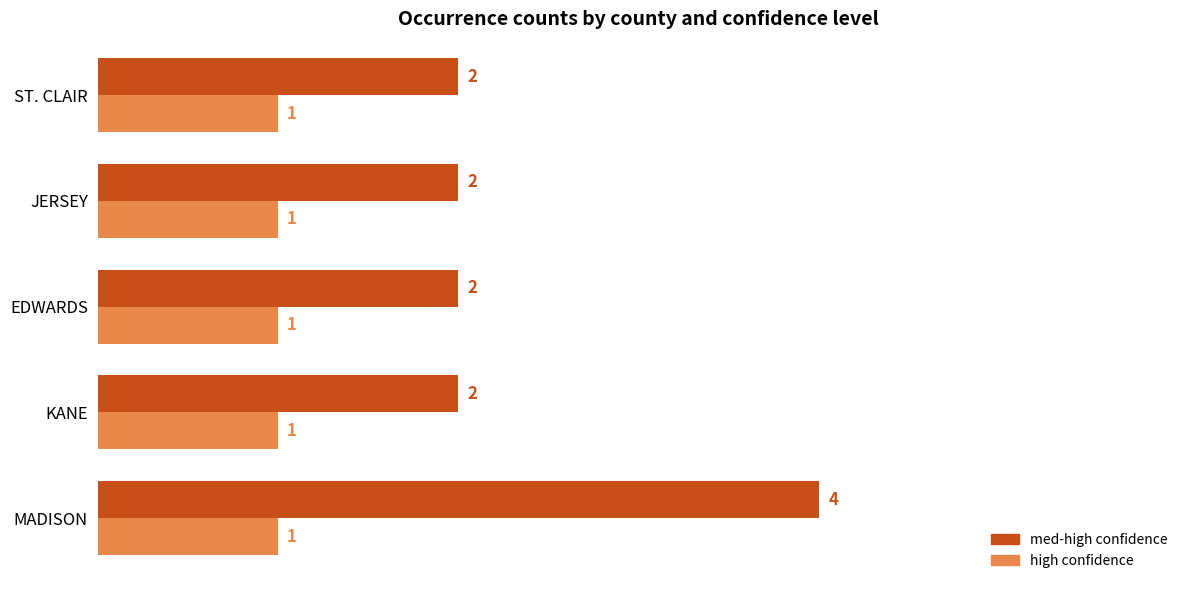

At which category is the sum across all series the highest?

MADISON